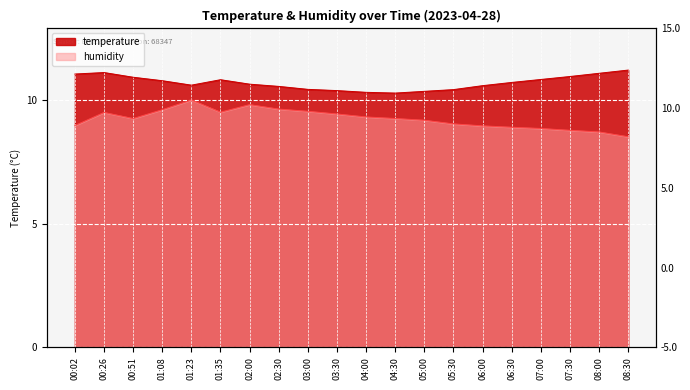

Reading left to right, list all the values displayed in this chart.

temperature: 00:02=11.1	00:26=11.1	00:51=10.9	01:08=10.8	01:23=10.6	01:35=10.8	02:00=10.6	02:30=10.6	03:00=10.4	03:30=10.4	04:00=10.3	04:30=10.3	05:00=10.3	05:30=10.4	06:00=10.6	06:30=10.7	07:00=10.8	07:30=10.9	08:00=11.1	08:30=11.2
humidity: 00:02=9.0	00:26=9.5	00:51=9.3	01:08=9.6	01:23=10.0	01:35=9.5	02:00=9.8	02:30=9.6	03:00=9.5	03:30=9.4	04:00=9.3	04:30=9.3	05:00=9.2	05:30=9.0	06:00=9.0	06:30=8.9	07:00=8.8	07:30=8.8	08:00=8.7	08:30=8.5